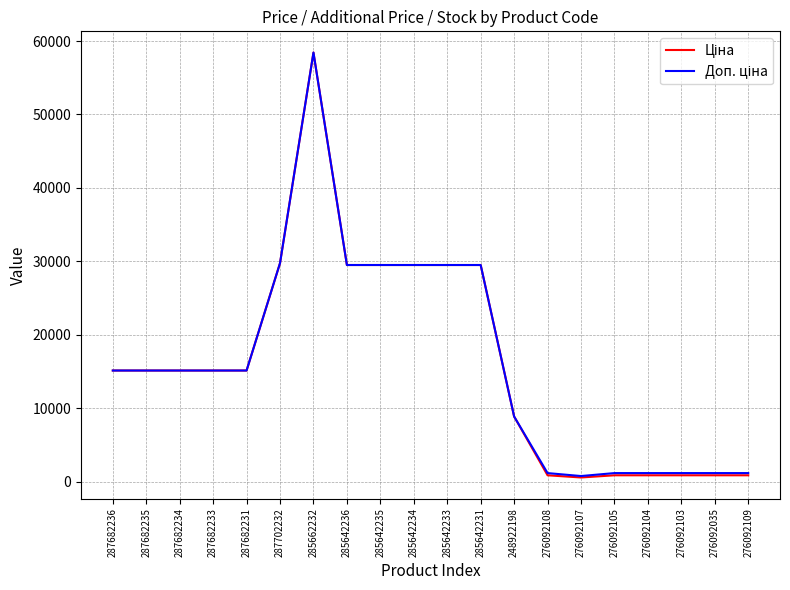

What is the total value across all series at 248922198?

17713.3